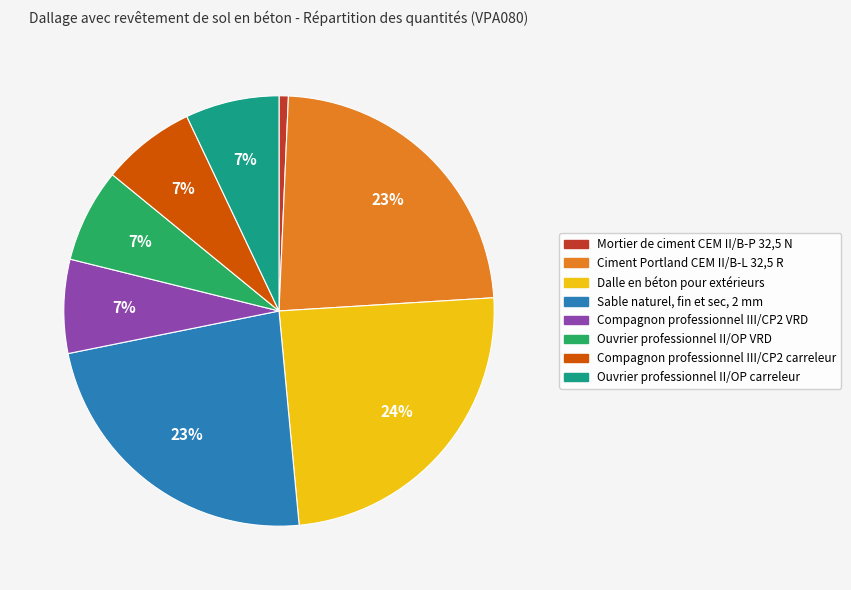

Which category has the biggest portion of the pie?

Dalle en béton pour extérieurs